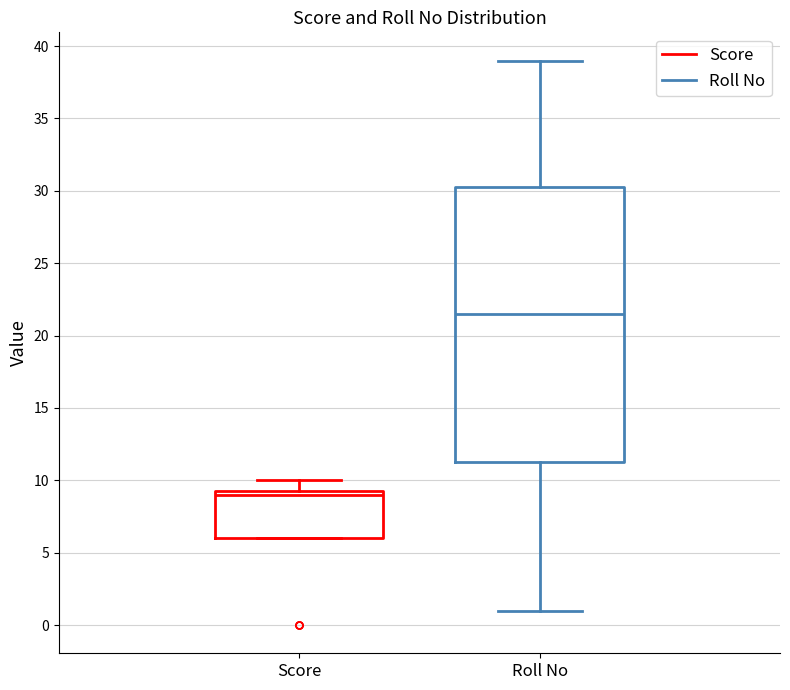

Which box has the lowest median line?

Score